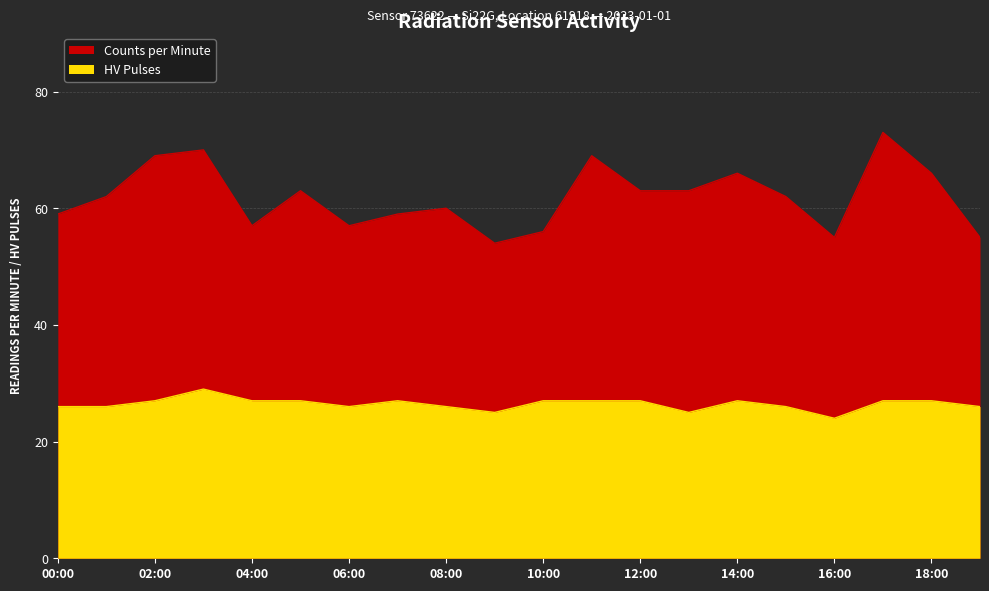

Between 11:00 and 15:00, which is larger?

11:00